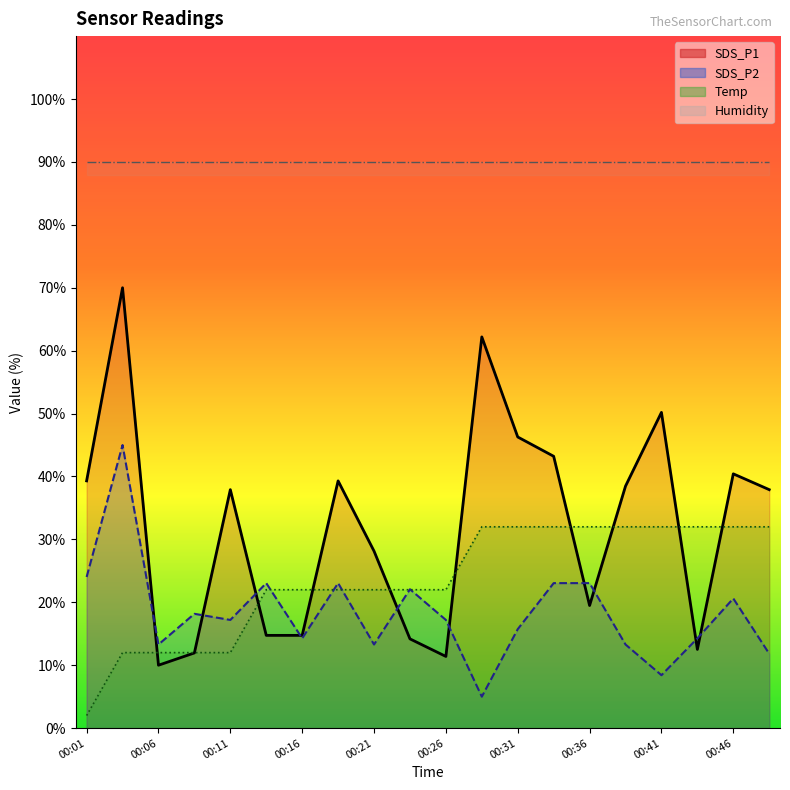

Is the value of SDS_P2 at 00:36 greater than the value of SDS_P1 at 00:06?

Yes